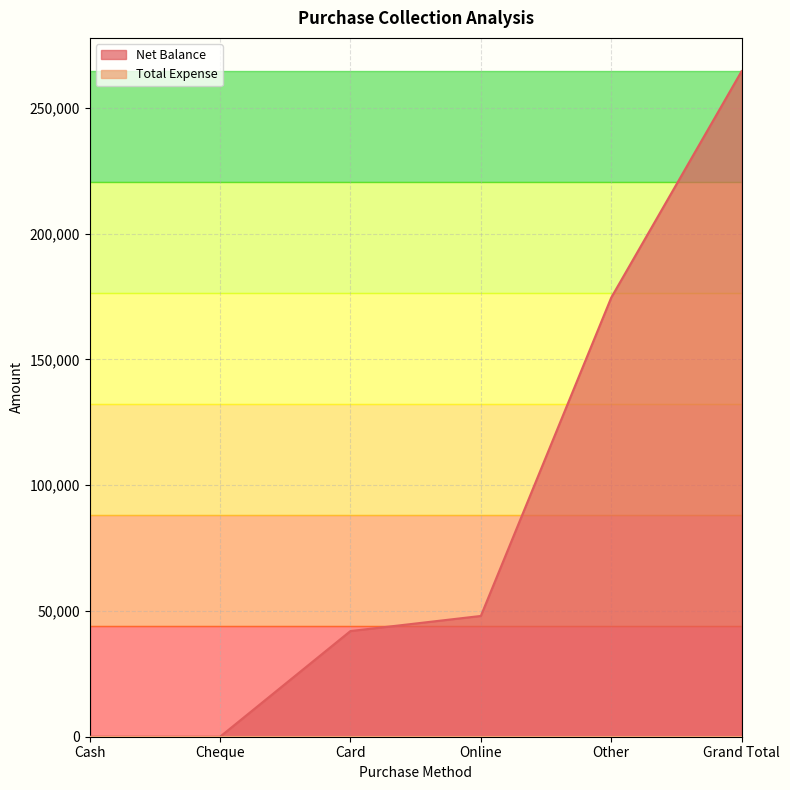

Rank the categories by value from highest to lowest.

Grand Total, Other, Online, Card, Cash, Cheque